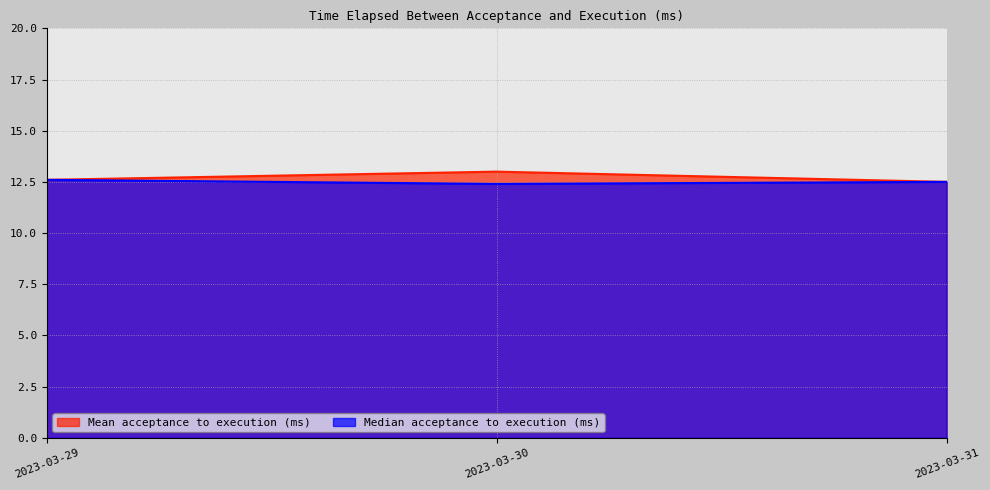

The Median time elapsed between acceptance and execution (ms) series shows 12.4 at 2023-03-30. True or false?

True